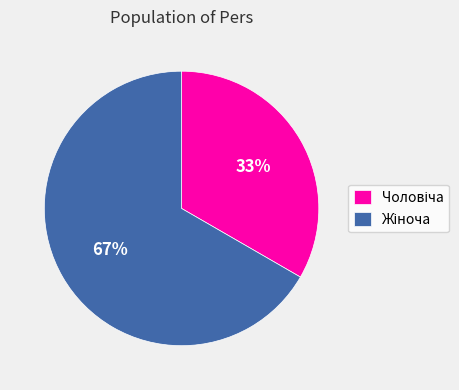

To the nearest percent, what is the average slice percentage?

50%